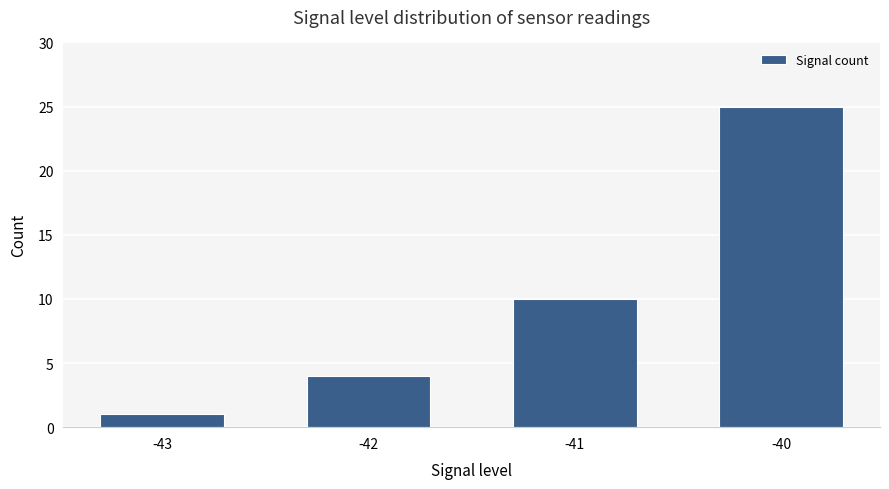

What is the value of the 3rd bar from the left?

10